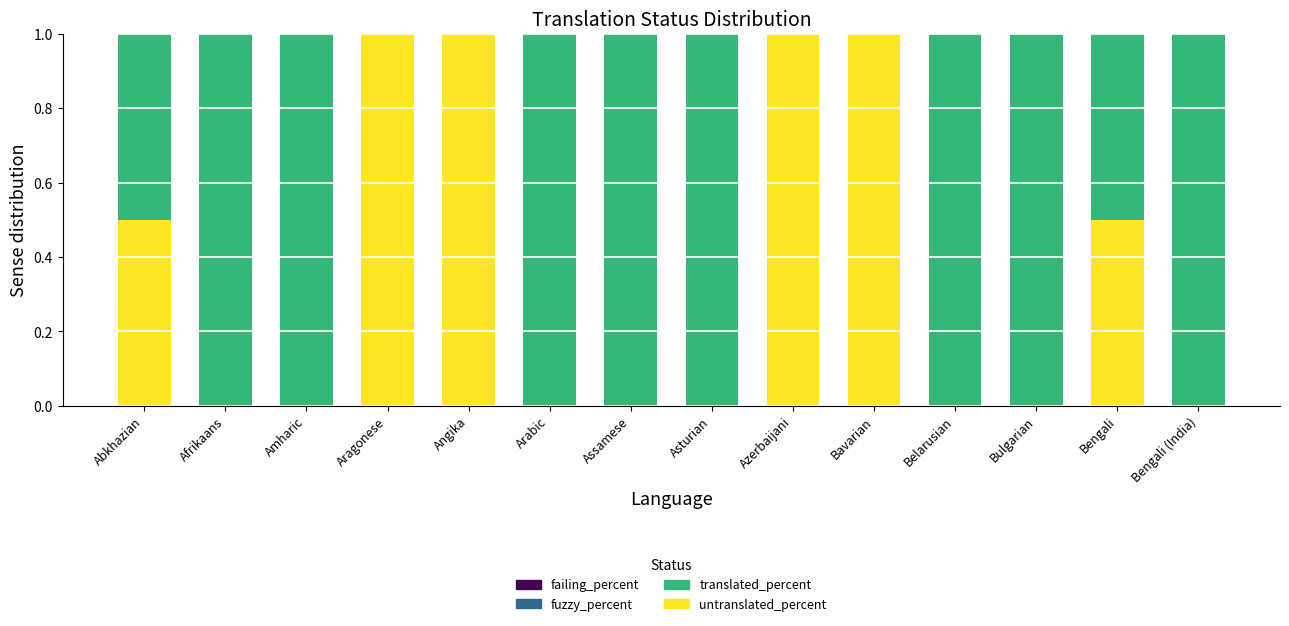

What is the total value across all series at Bavarian?

1.0